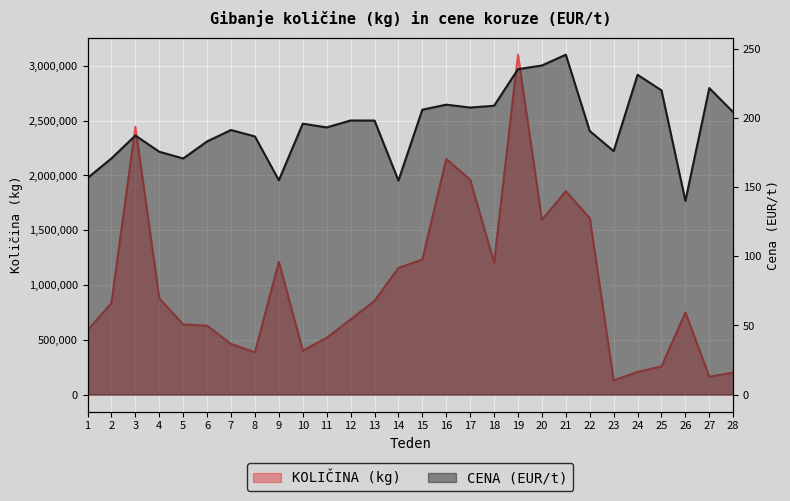

Reading right to left, transcribe all the data shown in this chart.

KOLIČINA (kg): 200156.0	163340.0	749480.0	256594.0	207320.0	129560.0	1611200.0	1856187.0	1594580.0	3102150.0	1203130.0	1961700.0	2150050.0	1231980.0	1156140.0	854905.0	686760.0	517720.0	401080.0	1211720.0	385962.0	461997.0	629460.0	639480.0	879203.0	2443550.0	835200.0	586422.0
CENA (EUR/t): 204.3	221.8	140.2	220.2	231.4	176.2	190.8	246.0	238.2	235.5	209.0	207.7	209.8	206.2	154.9	198.3	198.3	193.3	196.1	155.1	186.8	191.4	183.2	170.8	175.7	187.5	170.9	156.7